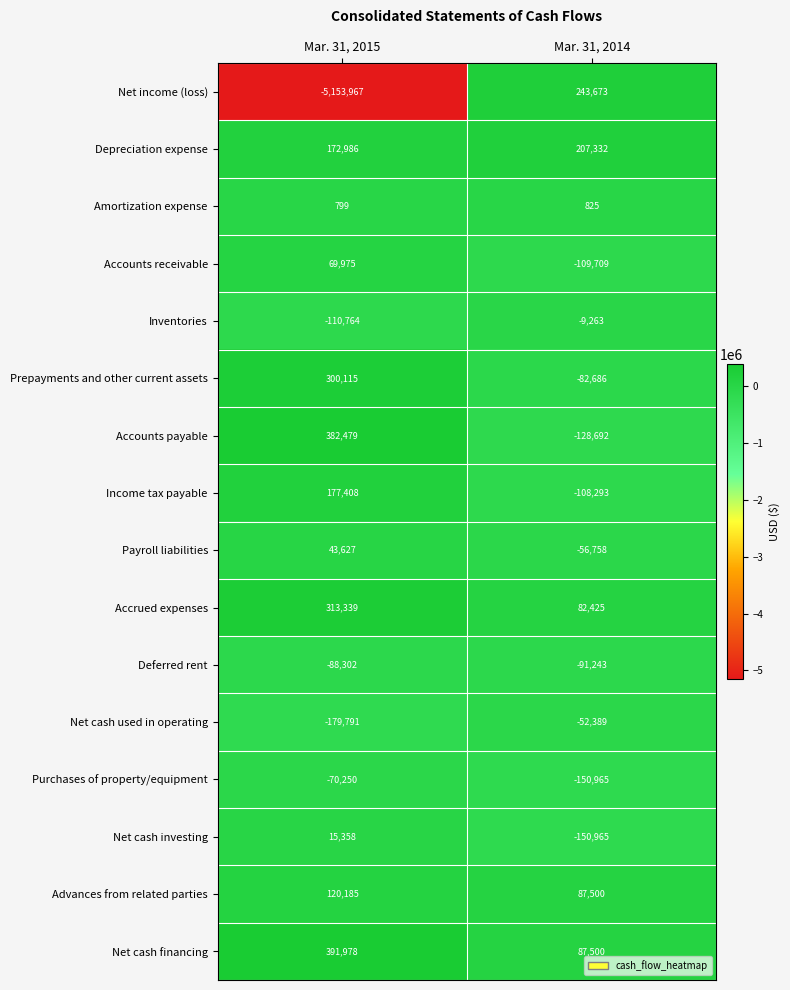

What is the total value across all series at Mar. 31, 2014?

-231708